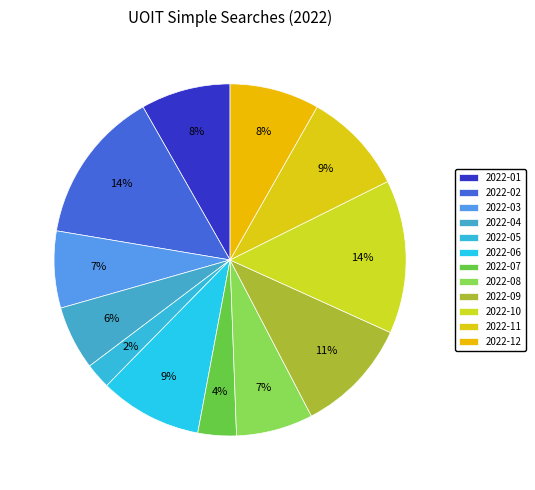

Combined, do 2022-09 and 2022-08 account for over 50%?

No